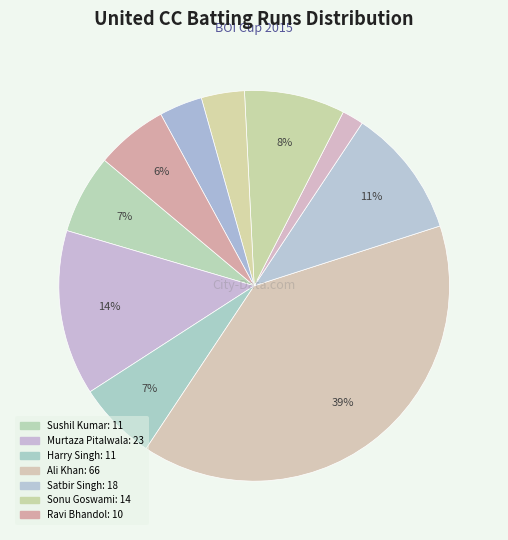

How many slices are in this pie chart?

10